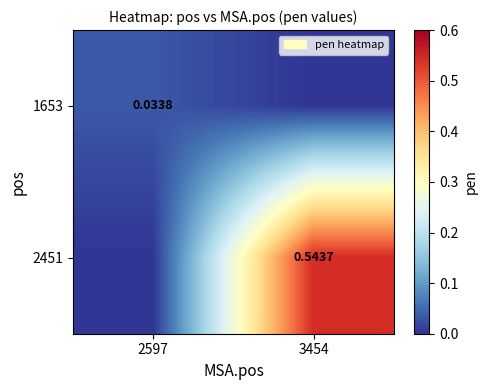

What is the total value across all series at 3454?

0.5